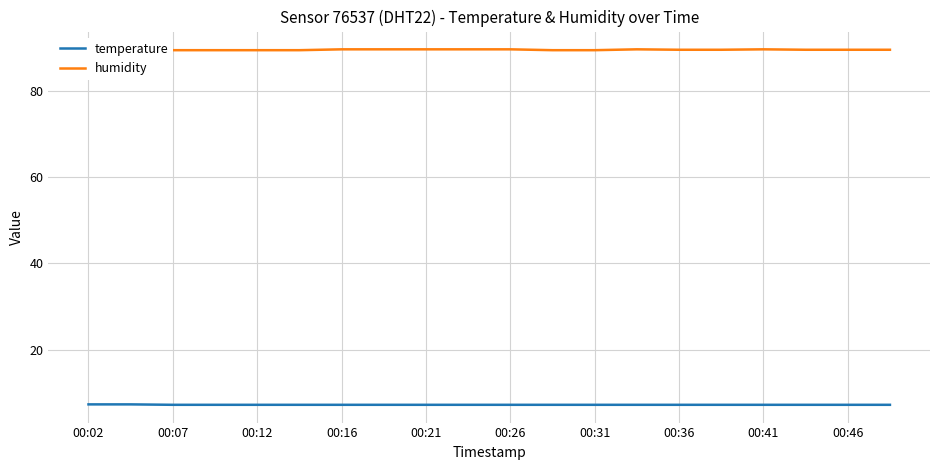

The temperature series shows 4.3 at 00:16. True or false?

False